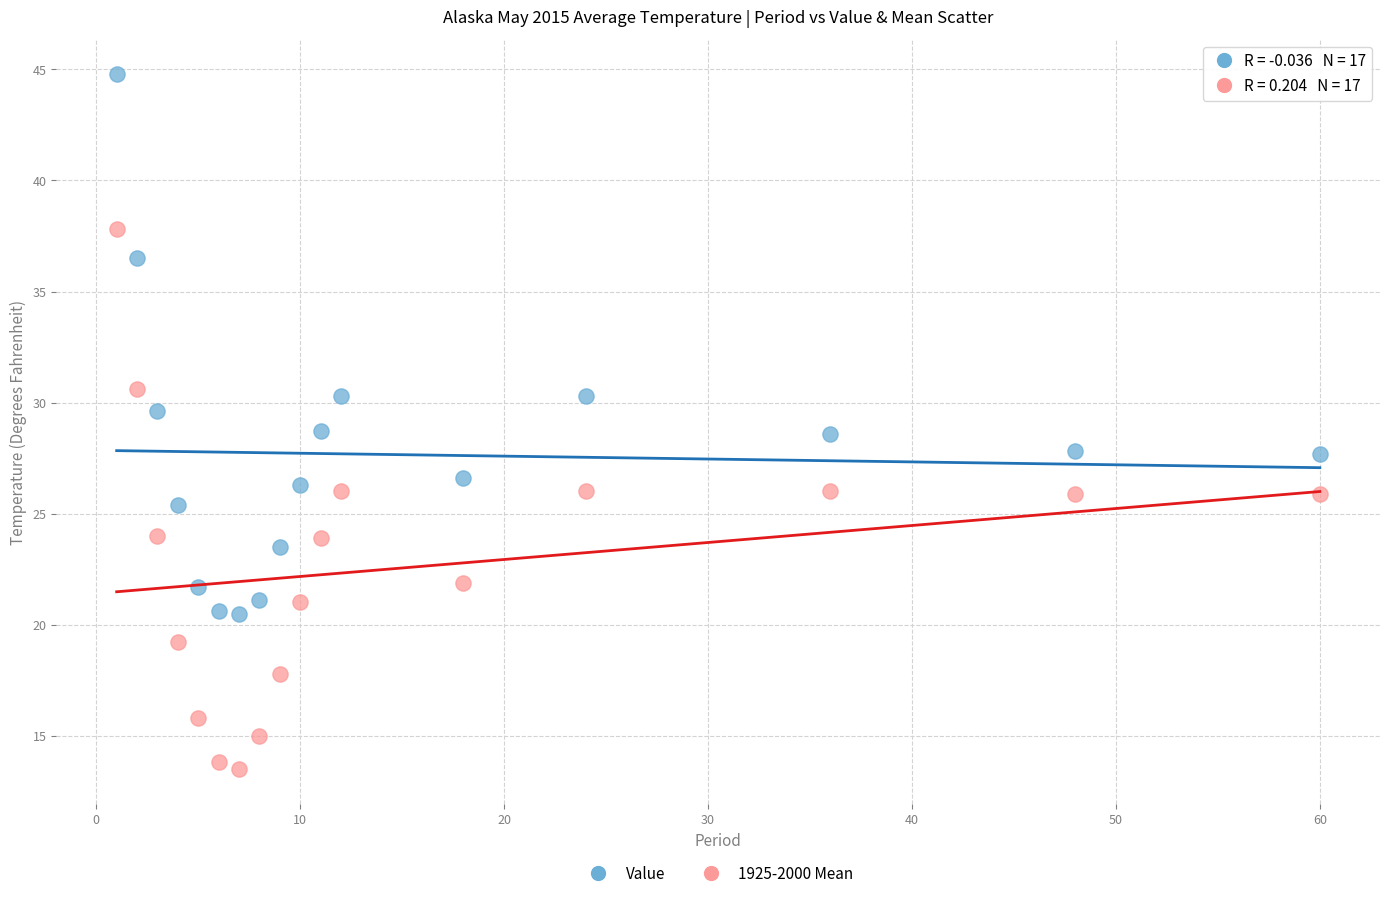

Which series contains the lowest Y value?

1925-2000 Mean